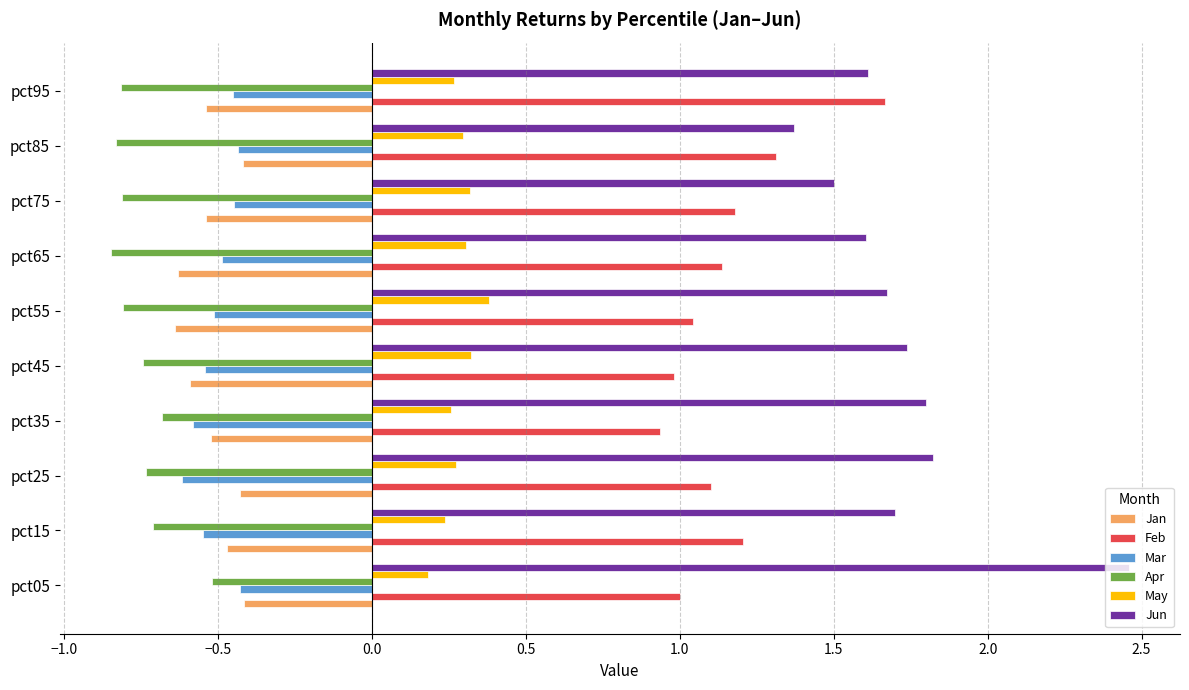

How many categories are shown in the chart?

10